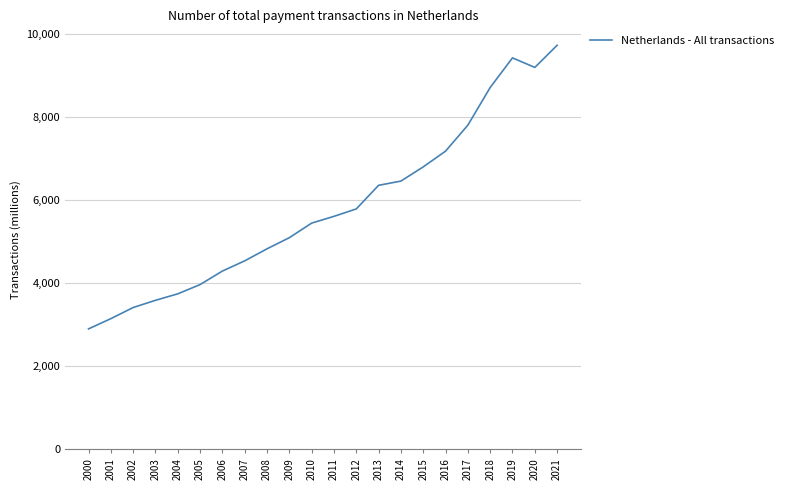

Is it true that the value at 2002 is 6132.0?

False